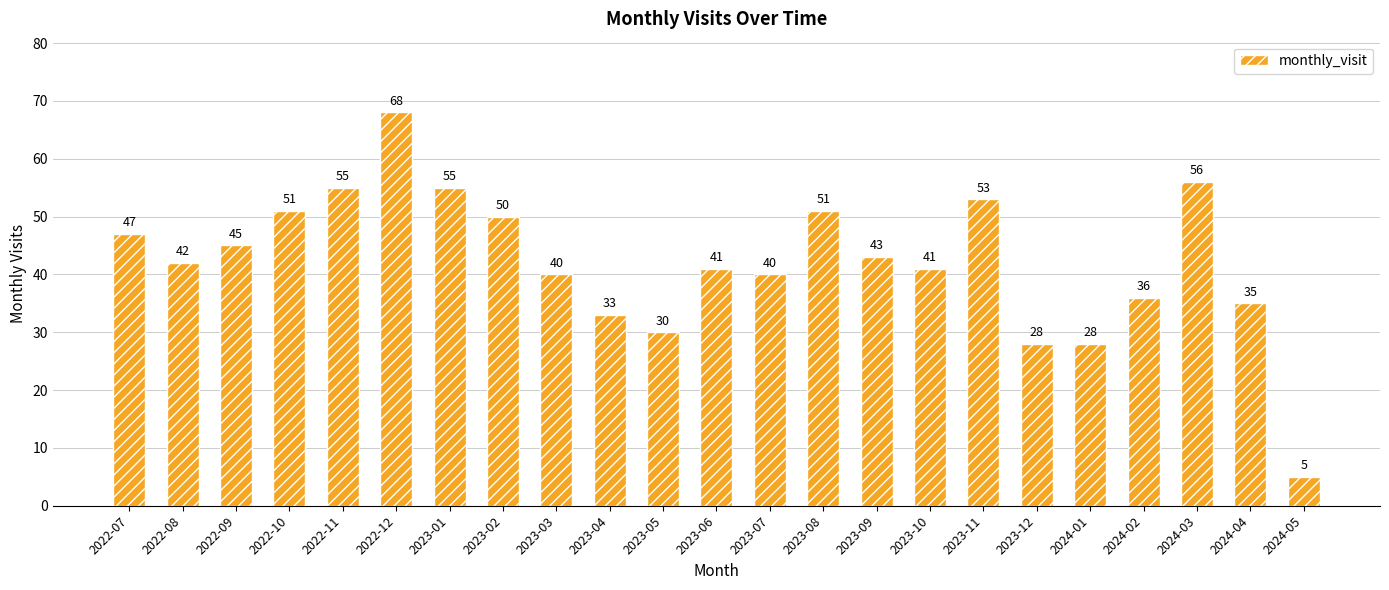

What is the smallest value displayed?

5